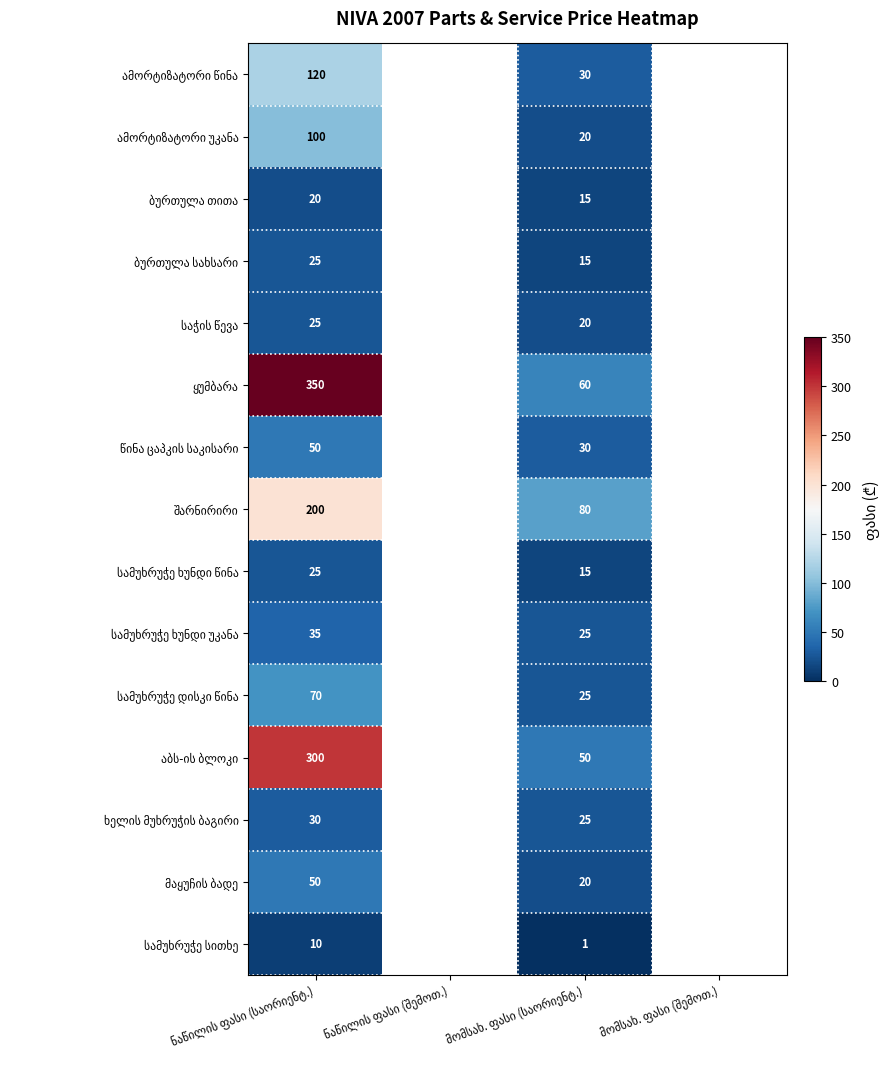

Which category has the lowest value across all series?

მომსახ. ფასი (საორიენტ.)